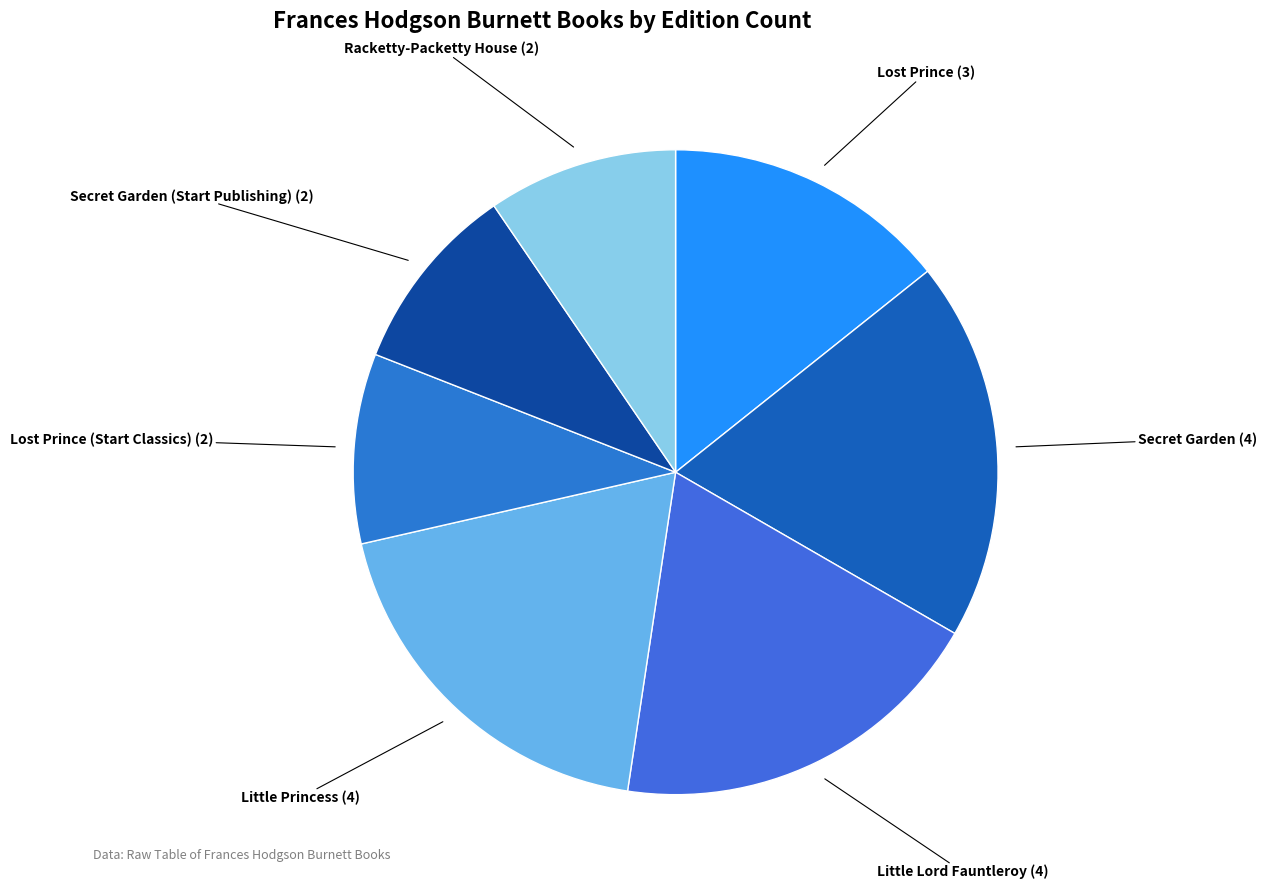

True or false: Lost Prince accounts for 24% of the total.

False